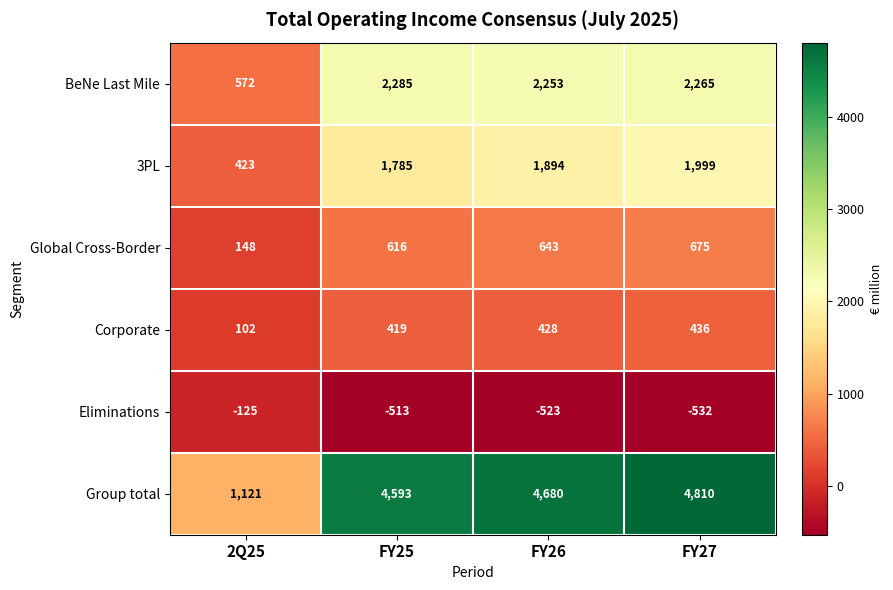

Which series has the largest range (max minus min)?

Group total